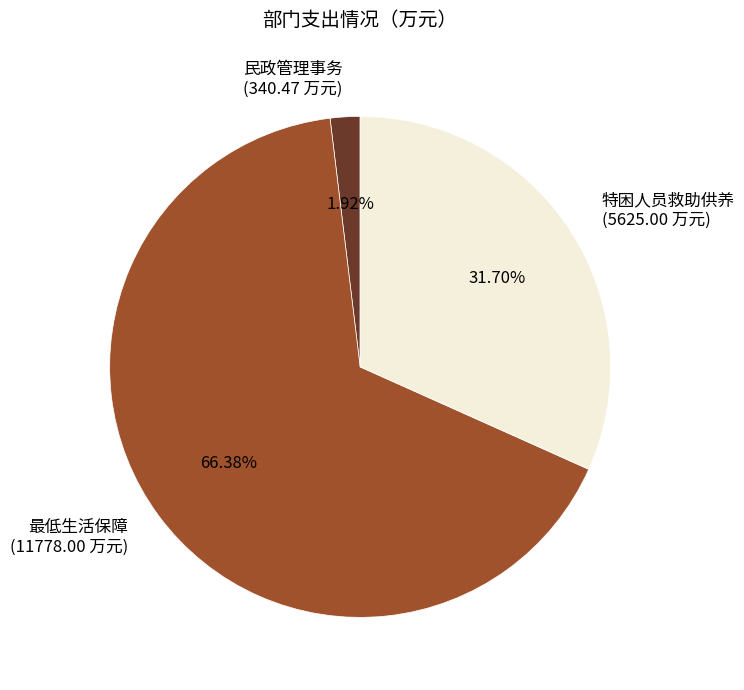

Rank the categories by value from highest to lowest.

最低生活保障, 特困人员救助供养, 民政管理事务